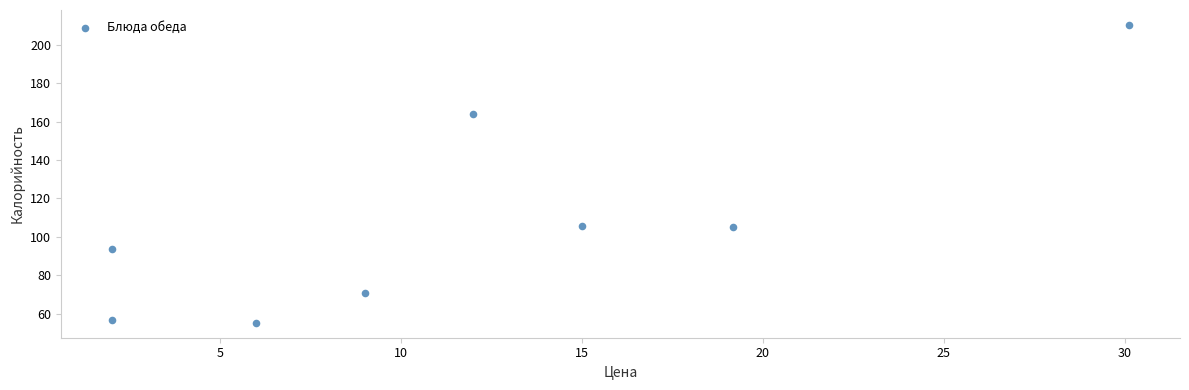

What is the range of Y values (max minus min)?

155.2